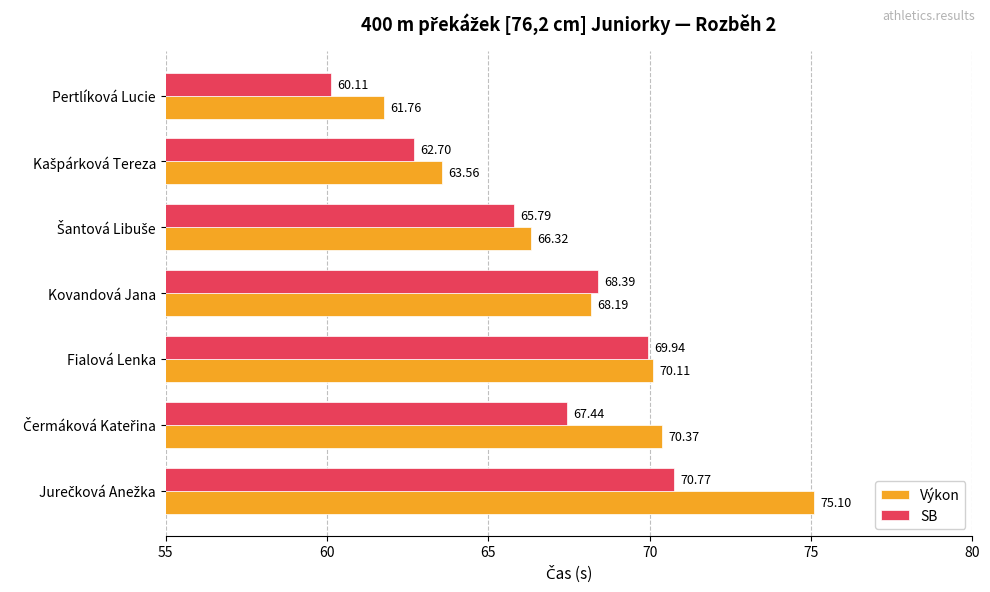

What is the average value of the Výkon series?

67.9